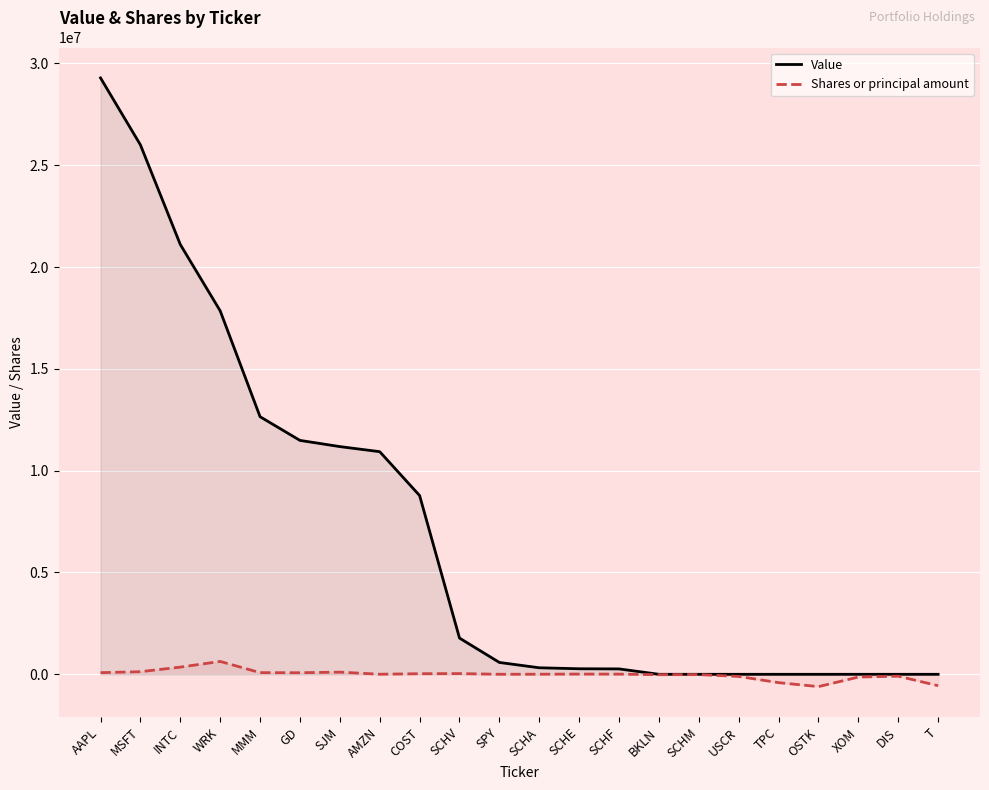

List the labels in order of Value value, smallest first.

BKLN, SCHM, USCR, TPC, OSTK, XOM, DIS, T, SCHF, SCHE, SCHA, SPY, SCHV, COST, AMZN, SJM, GD, MMM, WRK, INTC, MSFT, AAPL